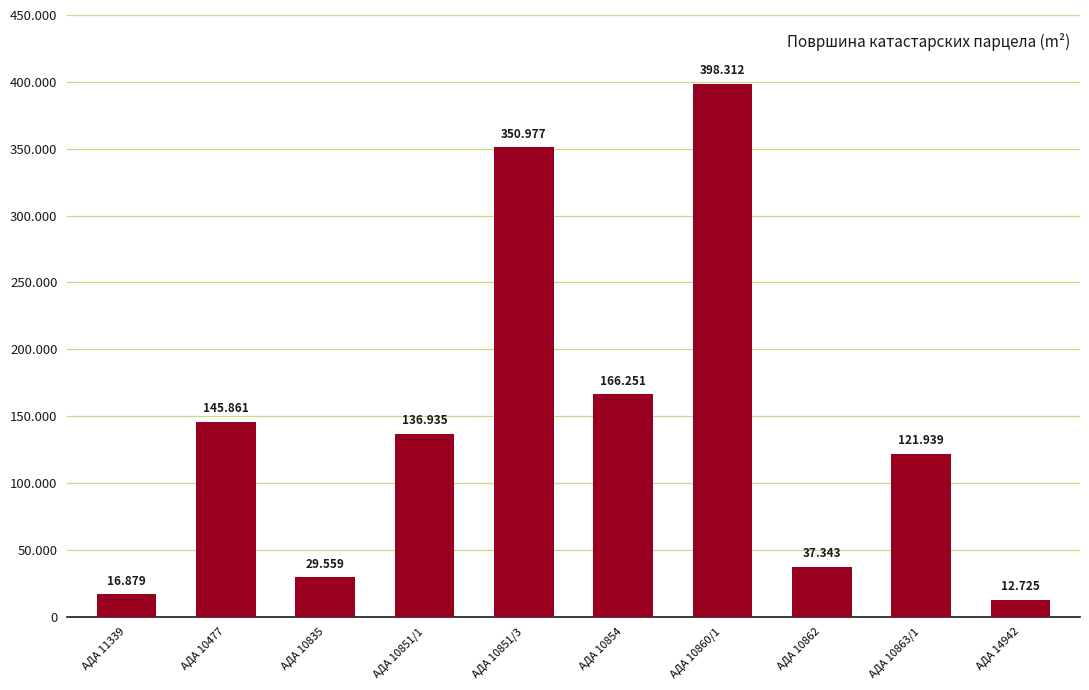

Are the bars horizontal?

No